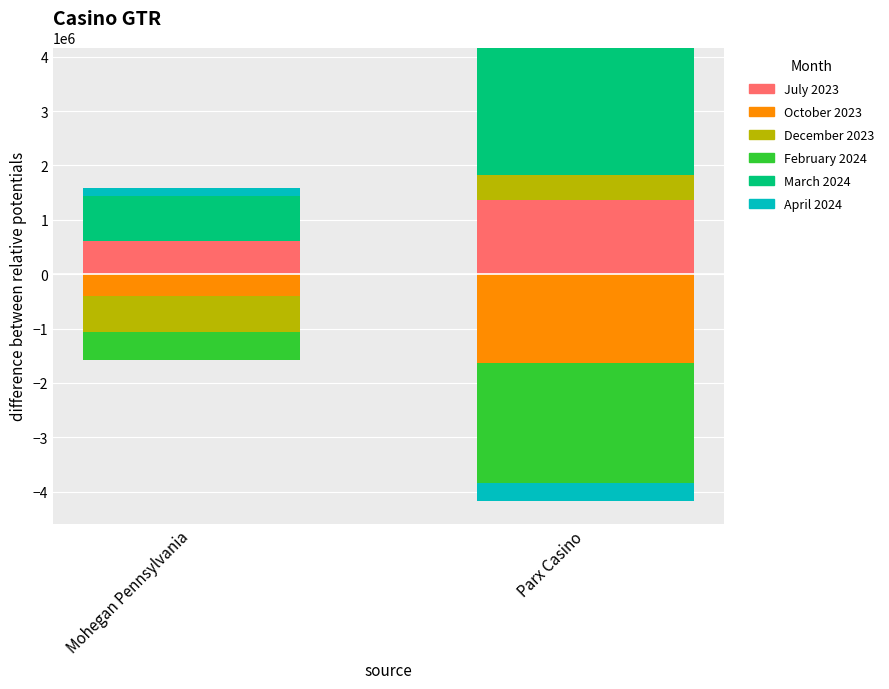

What is the label of the 1st bar from the left?

Mohegan Pennsylvania